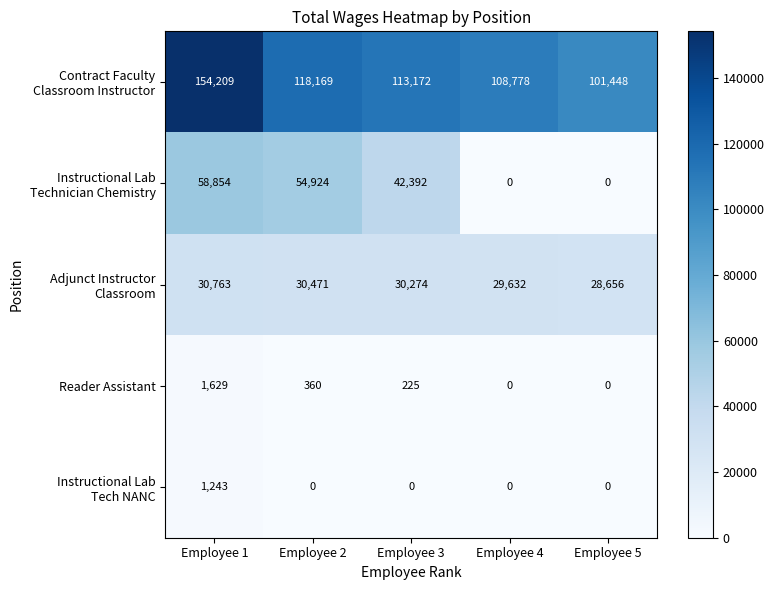

The Reader Assistant series shows 1629 at Employee 1. True or false?

True